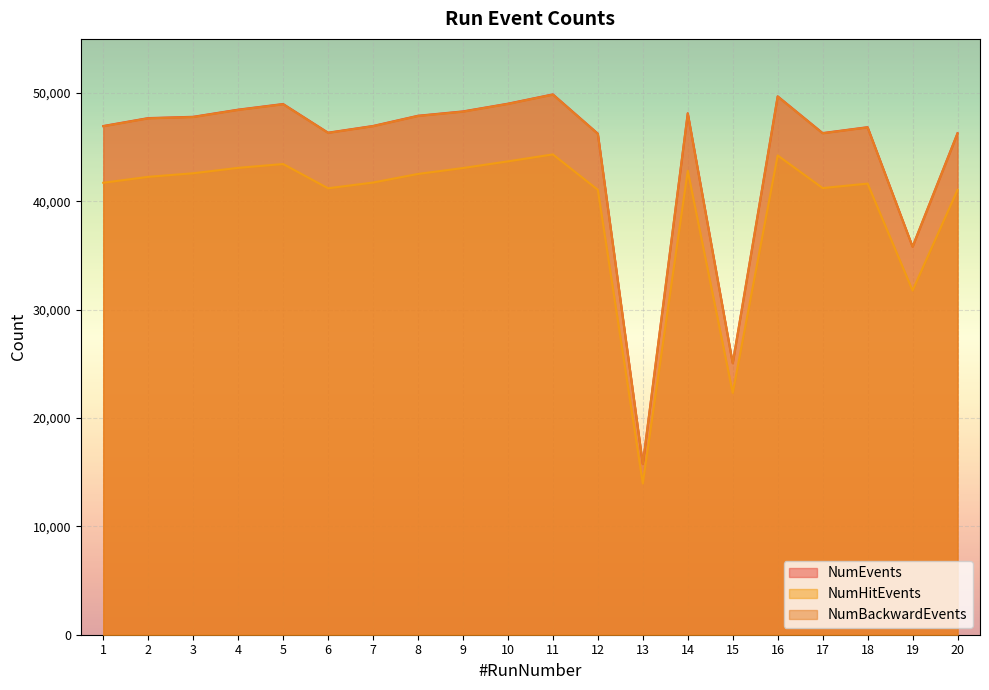

Which series has the widest spread of values?

NumEvents